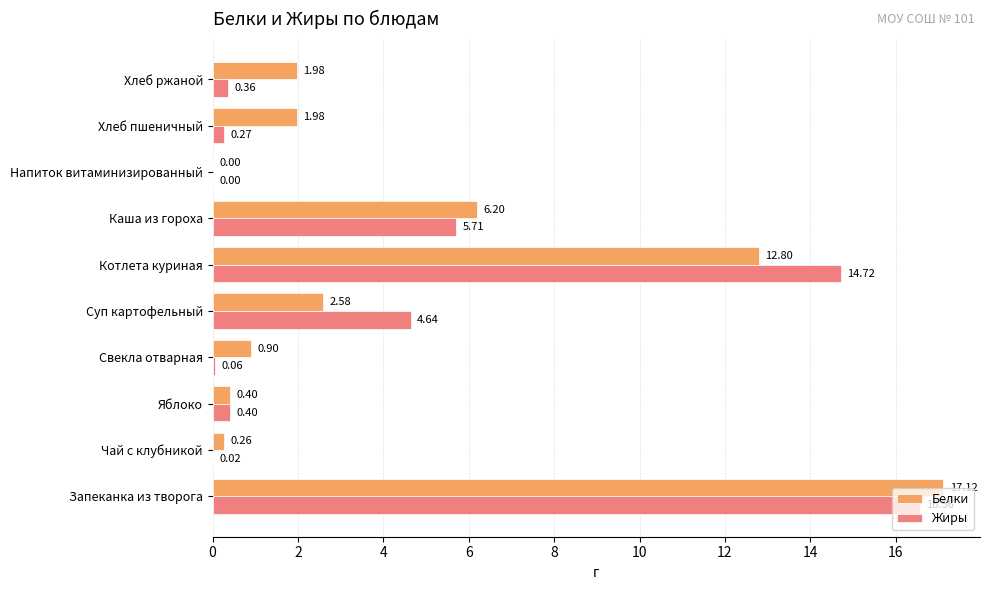

At which category does the chart reach its peak across all series?

Запеканка из творога